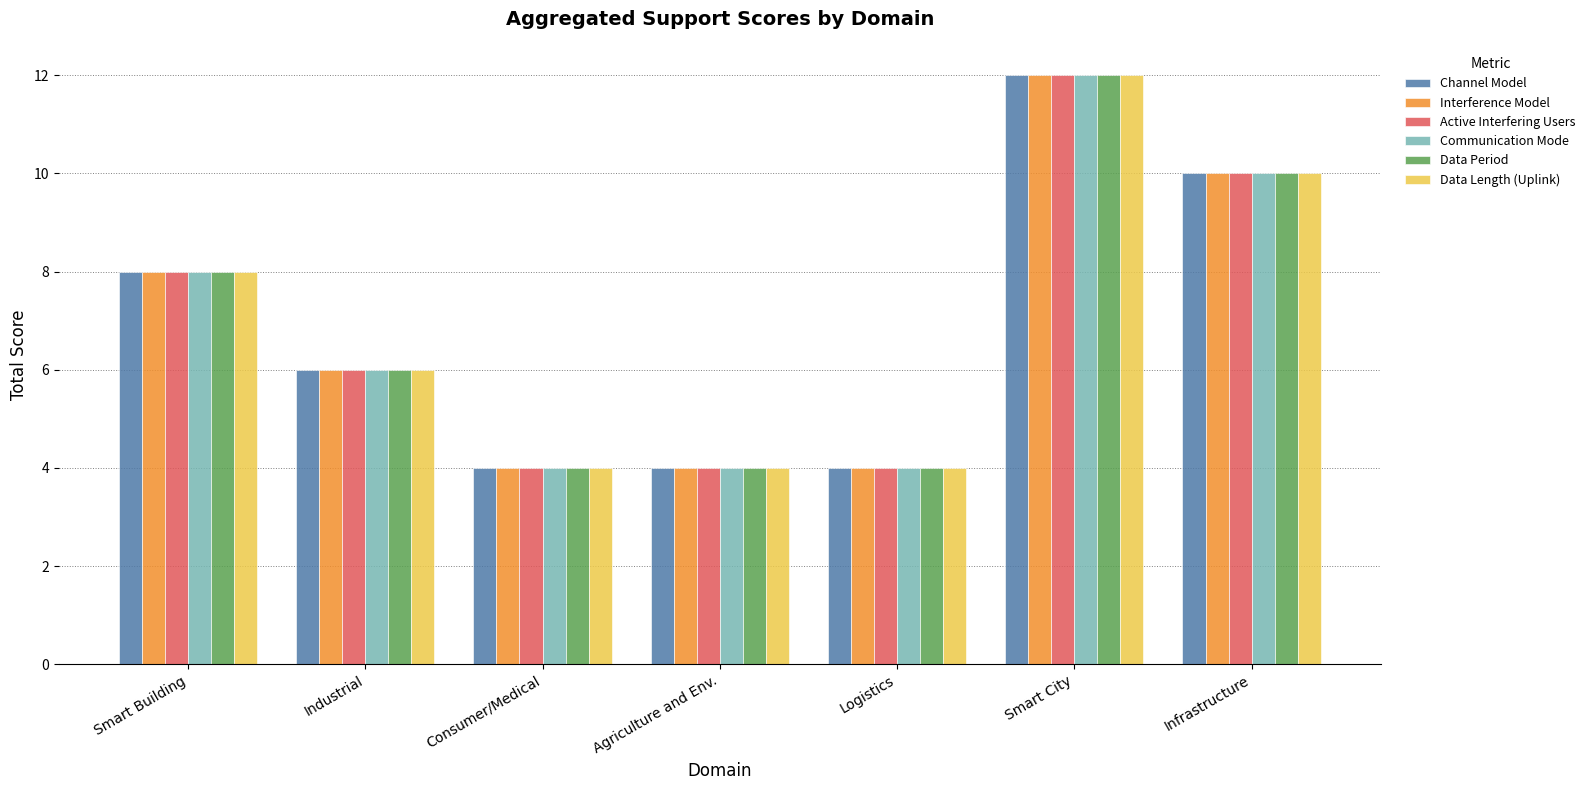

What is the lowest value of the Channel Model series?

4